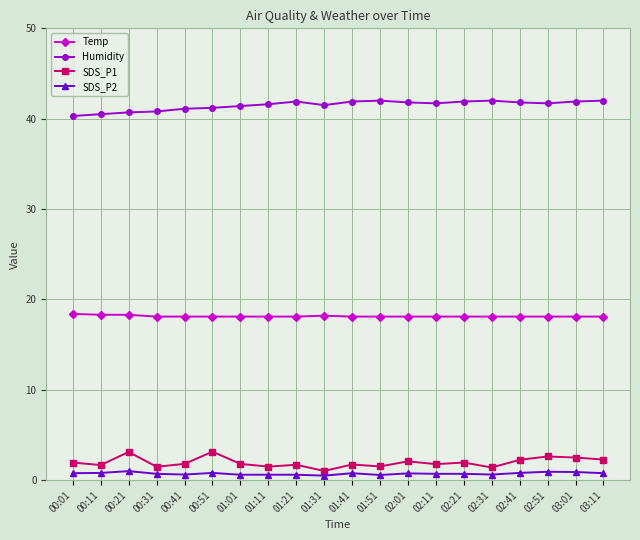

What is the sum of the Humidity values at 03:01 and 01:01?

83.3